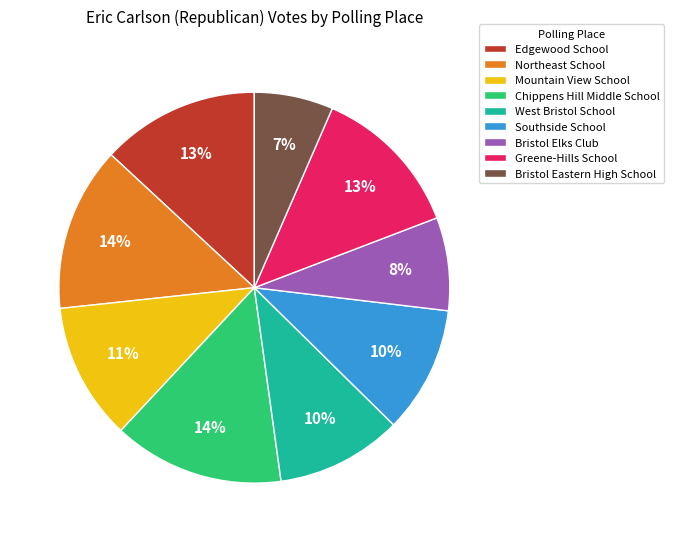

The Northeast School slice represents 14% of the pie. True or false?

True